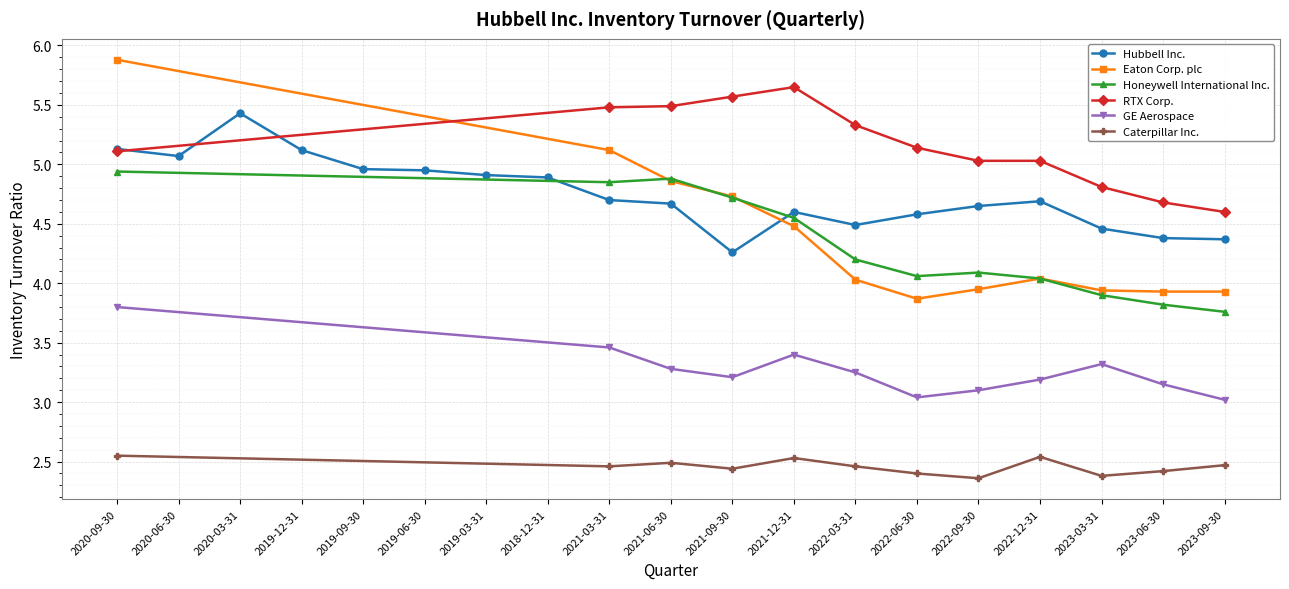

True or false: RTX Corp. and Caterpillar Inc. intersect in this chart.

False